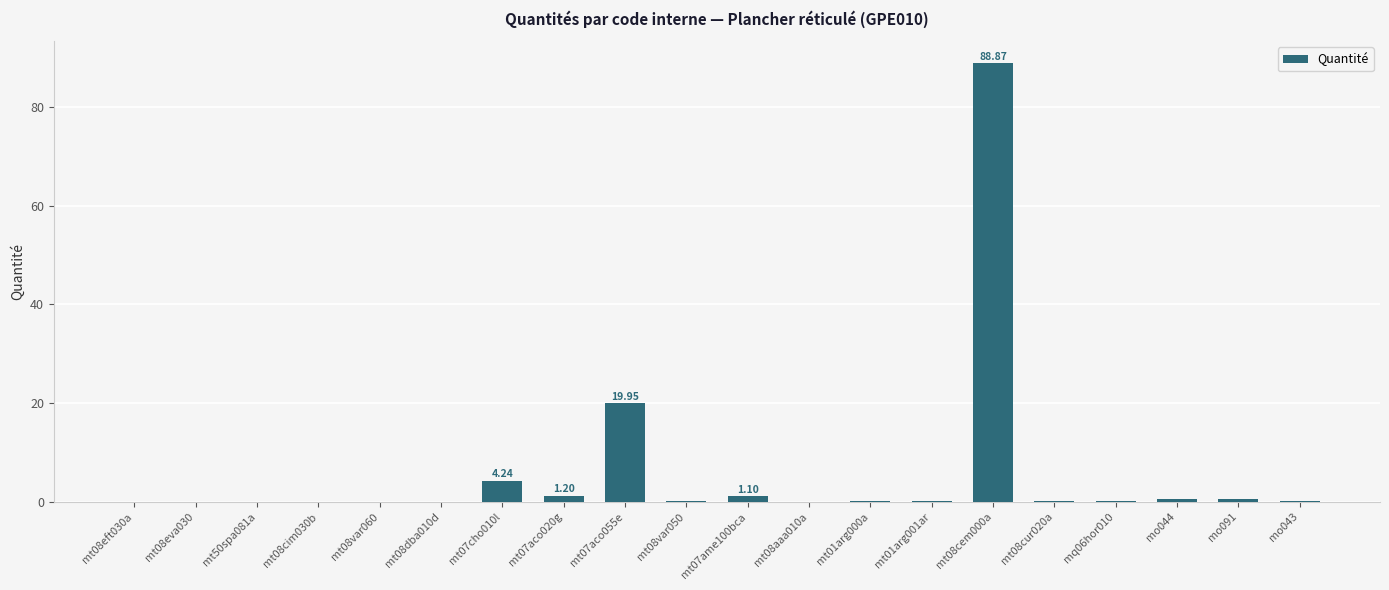

What is the sum of all values?

117.8